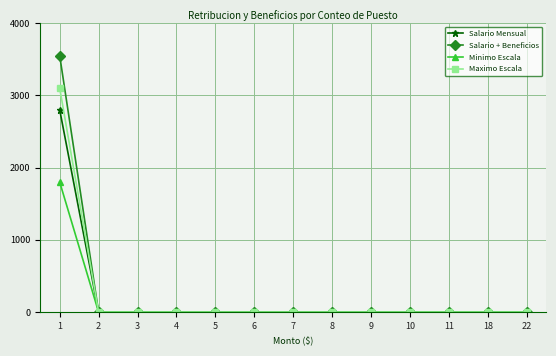

Which series has the largest range (max minus min)?

Salario + Beneficios